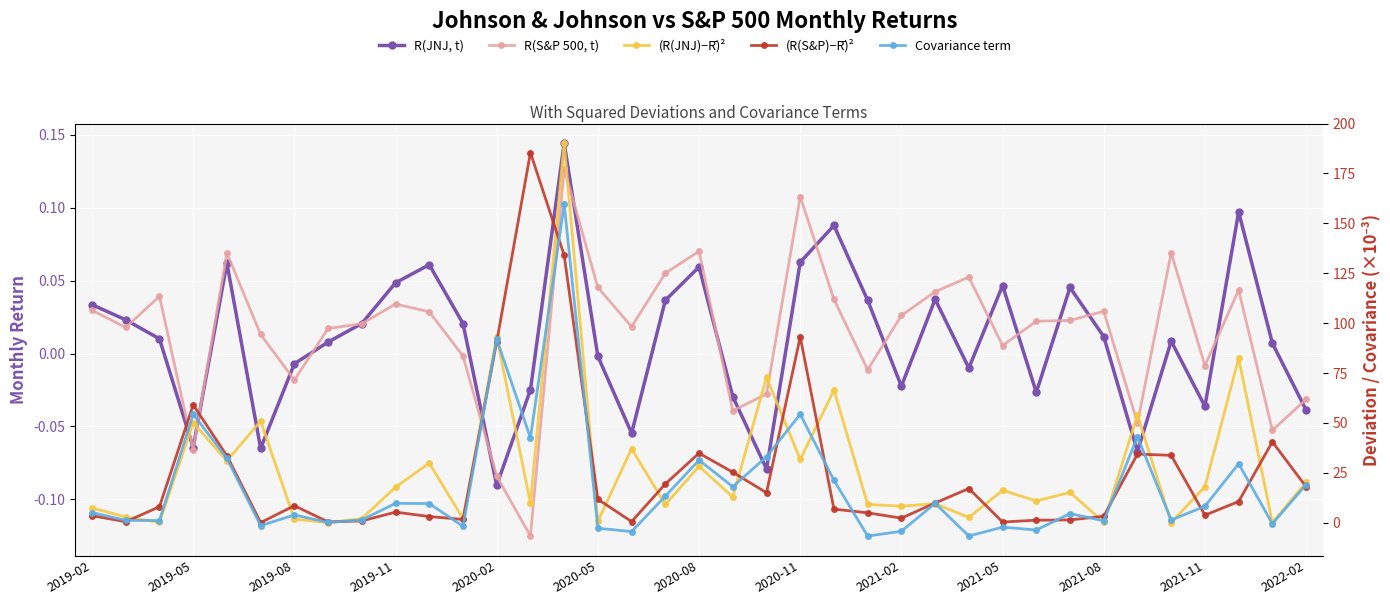

At which category is the sum across all series the highest?

14